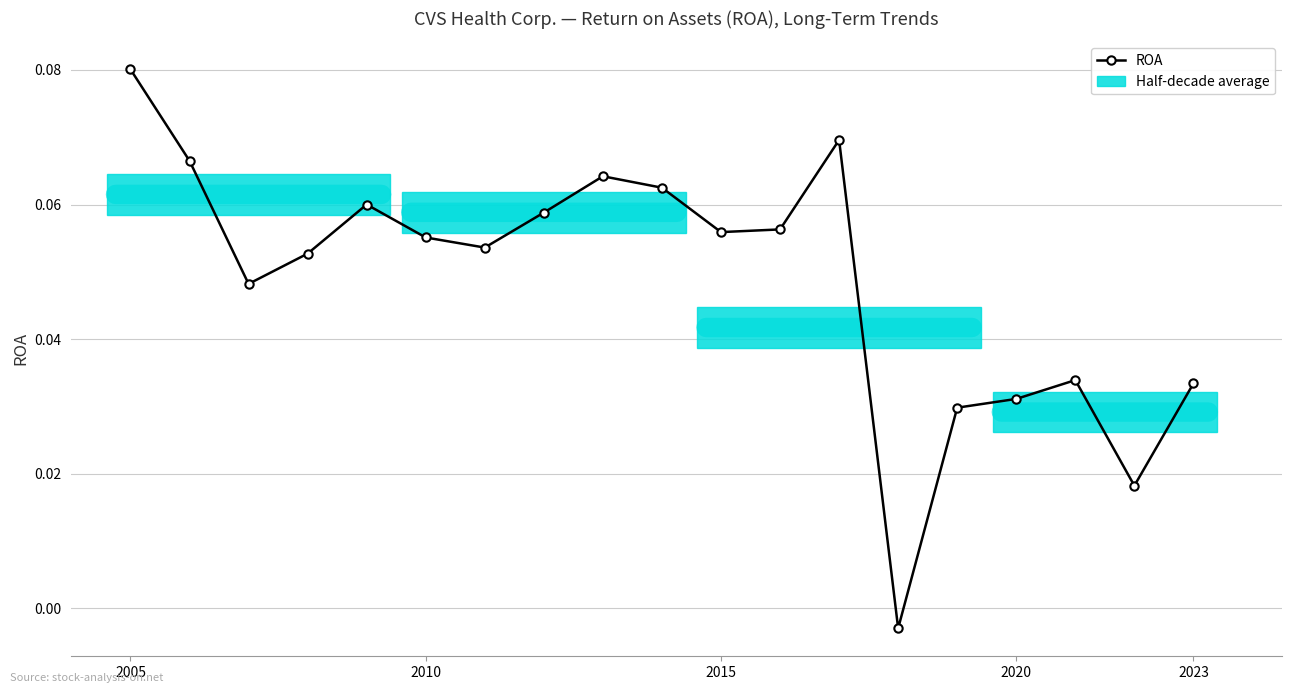

How many data points are above 0?

18